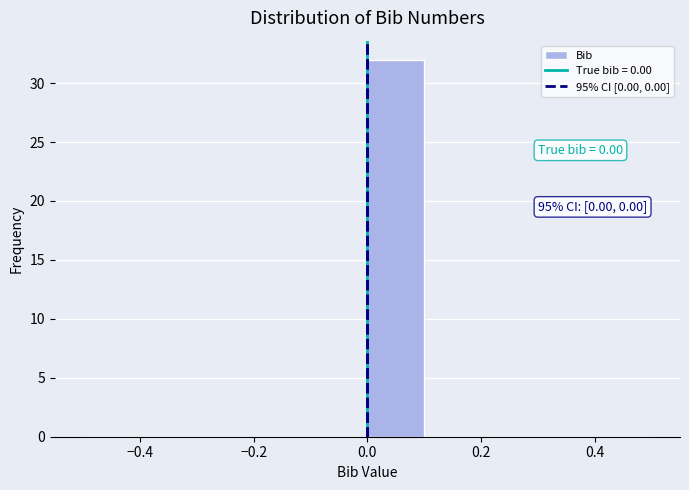

Over which range of the x-axis is the bar tallest?

0.0 to 0.1